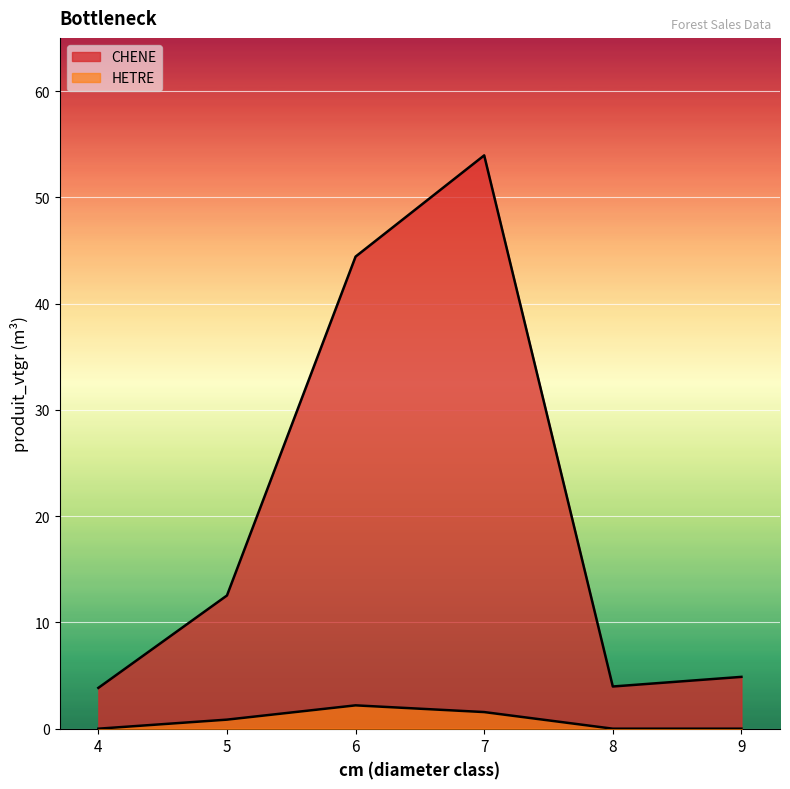

Is the value of HETRE at 6 greater than the value of CHENE at 5?

No